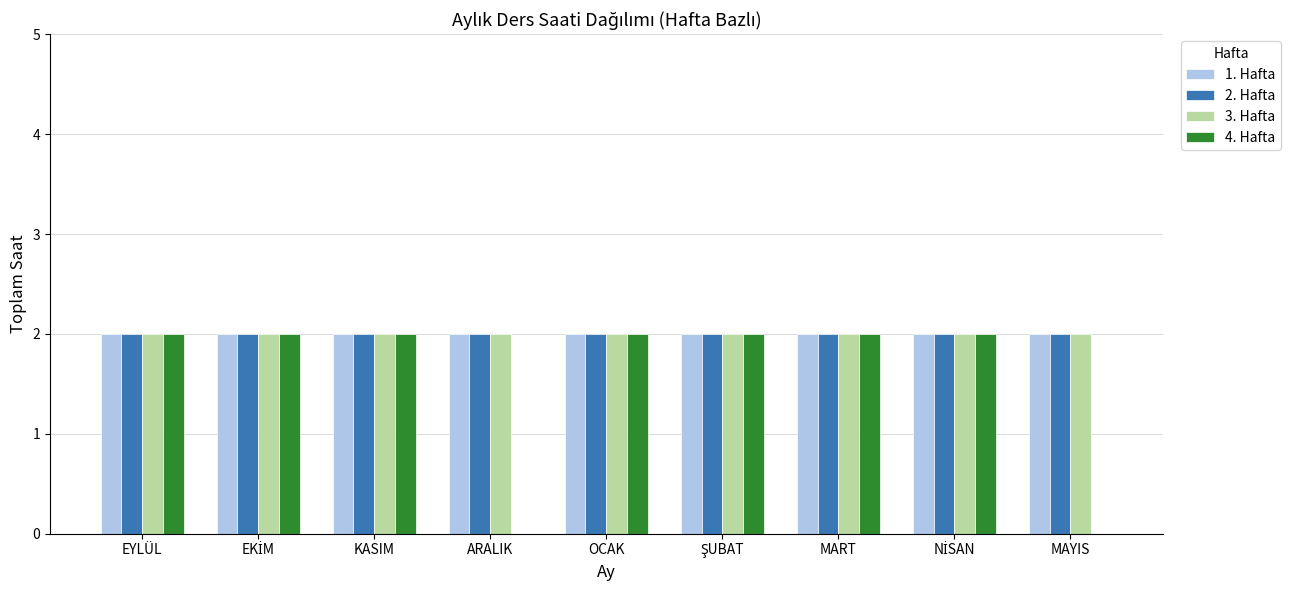

How many categories are shown in the chart?

9